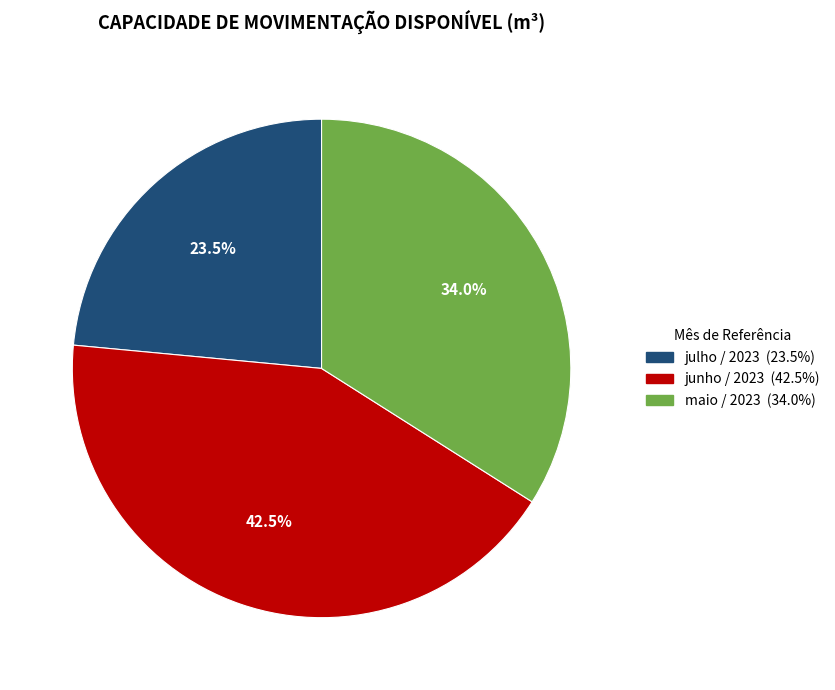

True or false: maio / 2023 accounts for 34% of the total.

True